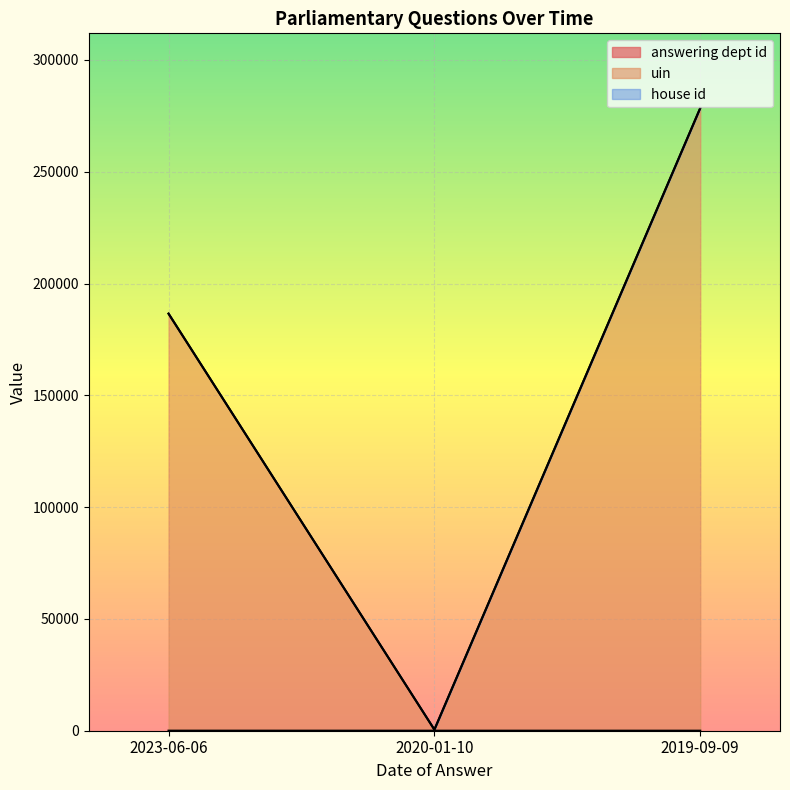

At which label does uin reach its peak?

2019-09-09